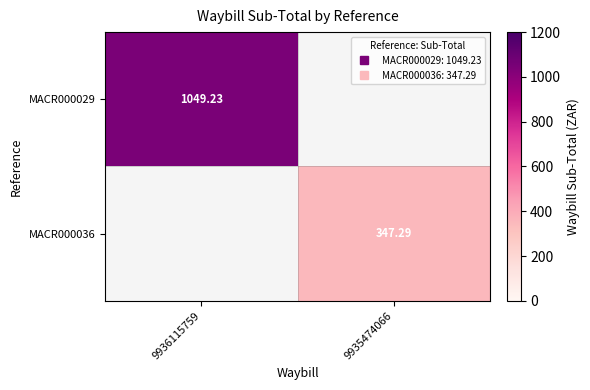

Rank the series by their average value, from highest to lowest.

MACR000029, MACR000036